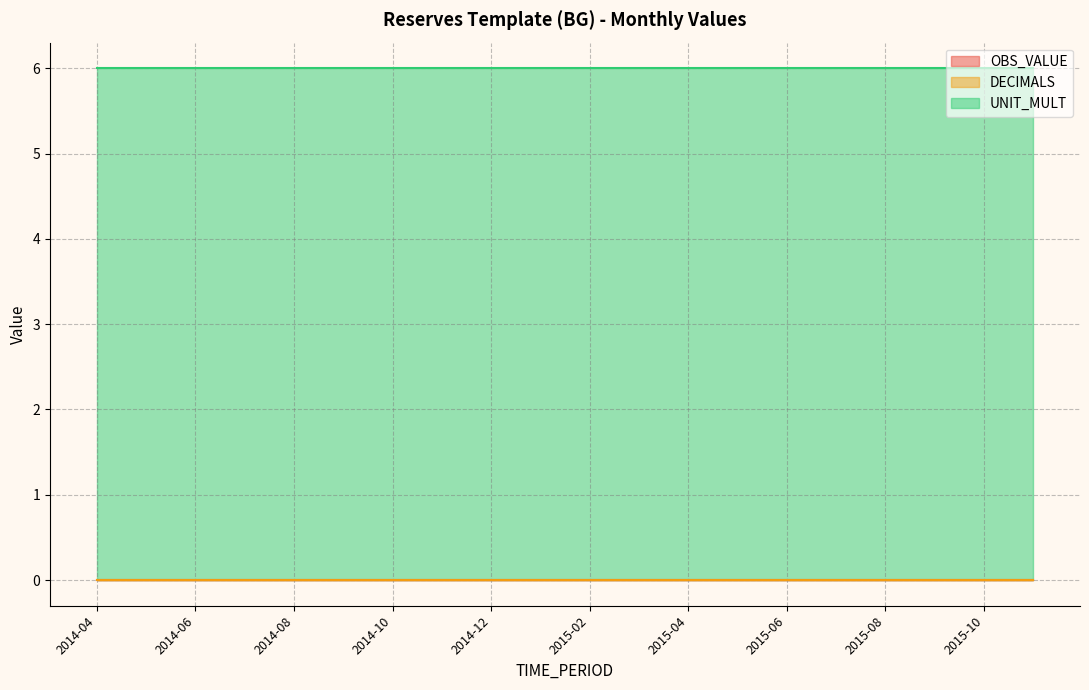

Which category has the lowest value in the DECIMALS series?

2014-04